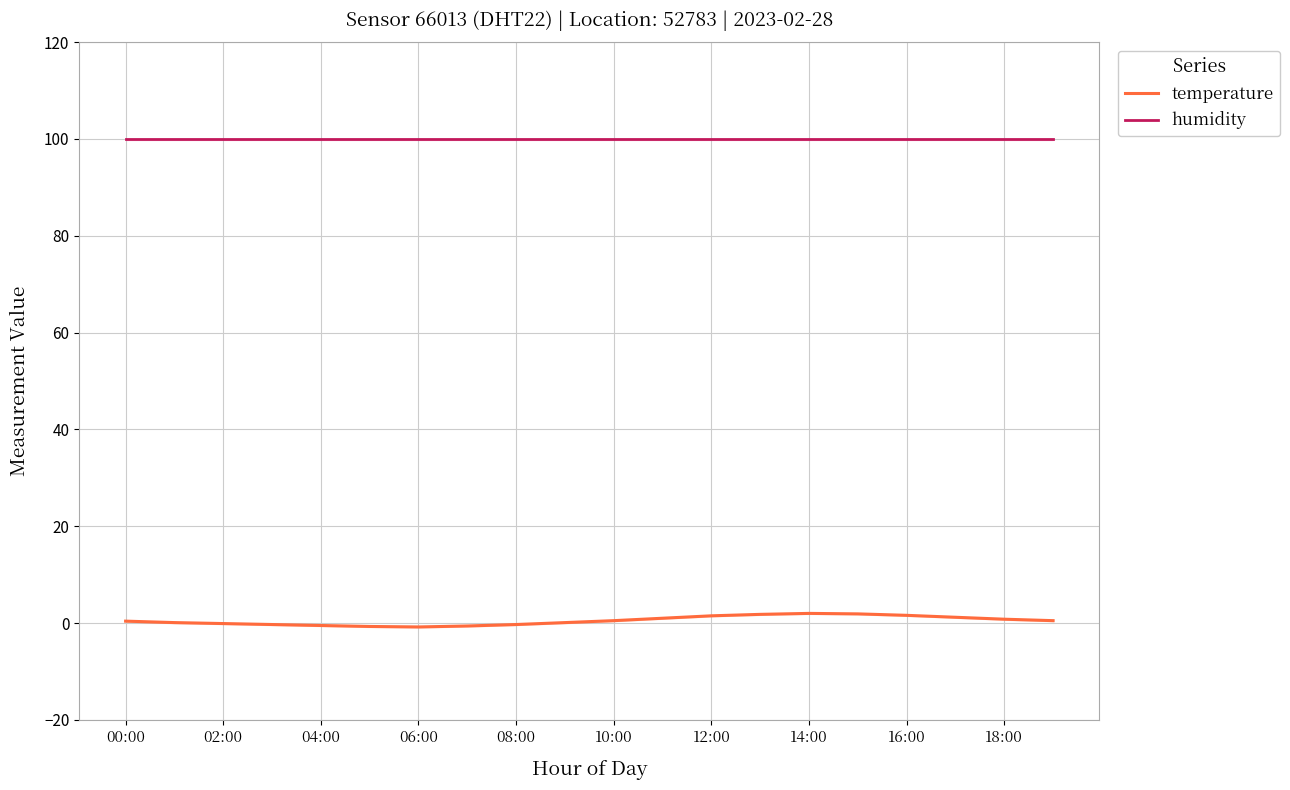

True or false: humidity and temperature intersect in this chart.

False